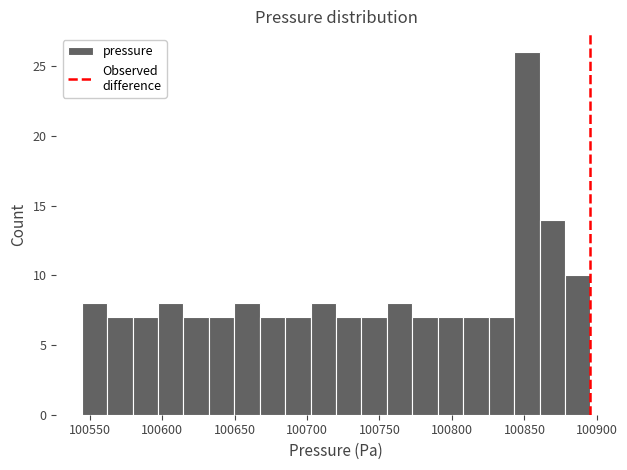

Read against the x-axis, roughly where is the centre of the tallest bar?

100850